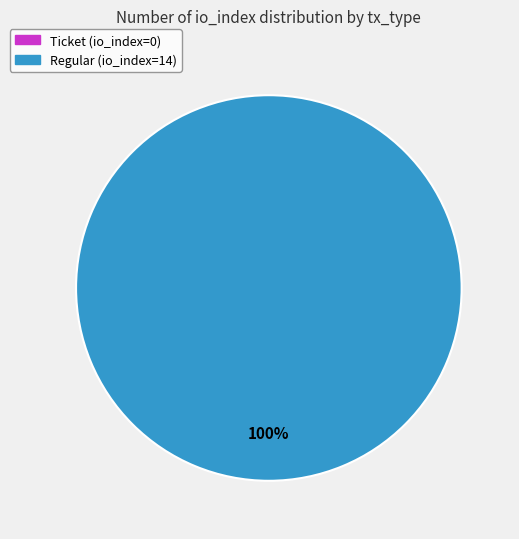

Is Regular (io_index=14) the majority of the pie?

Yes